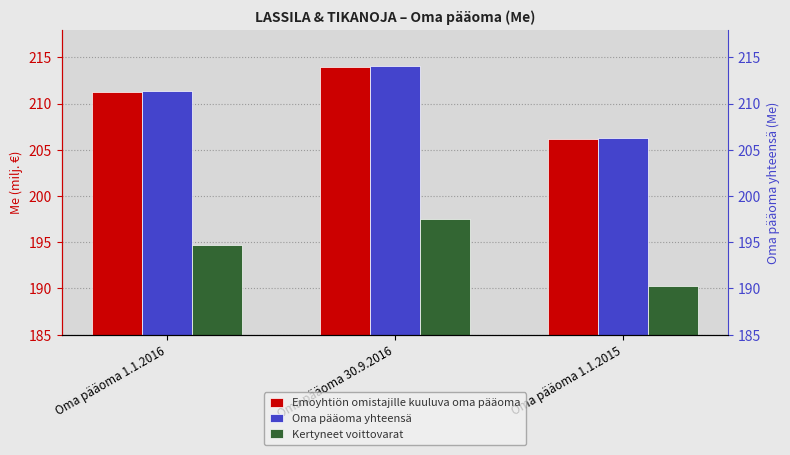

Which category has the highest value across all series?

Oma pääoma 30.9.2016